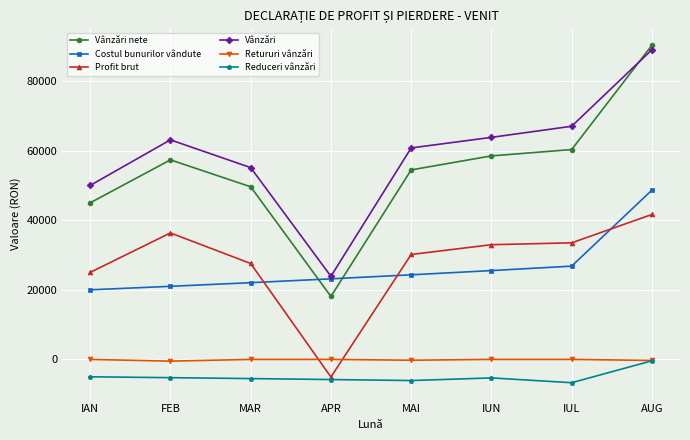

What is the difference between the maximum and minimum values in the Vânzări nete series?

72207.0